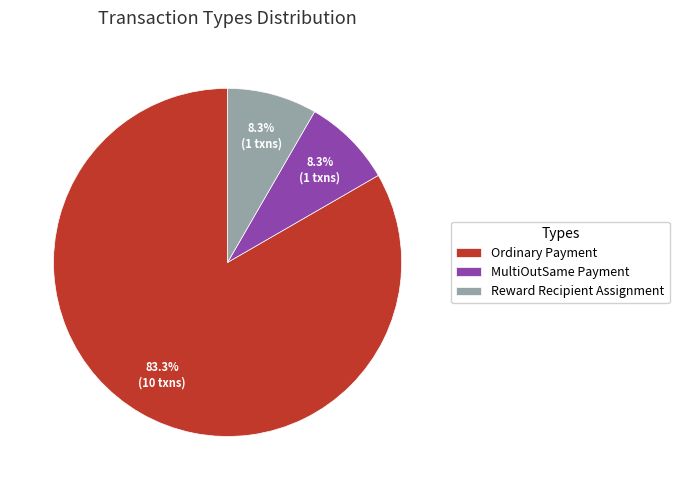

Count the number of slices in the pie.

3